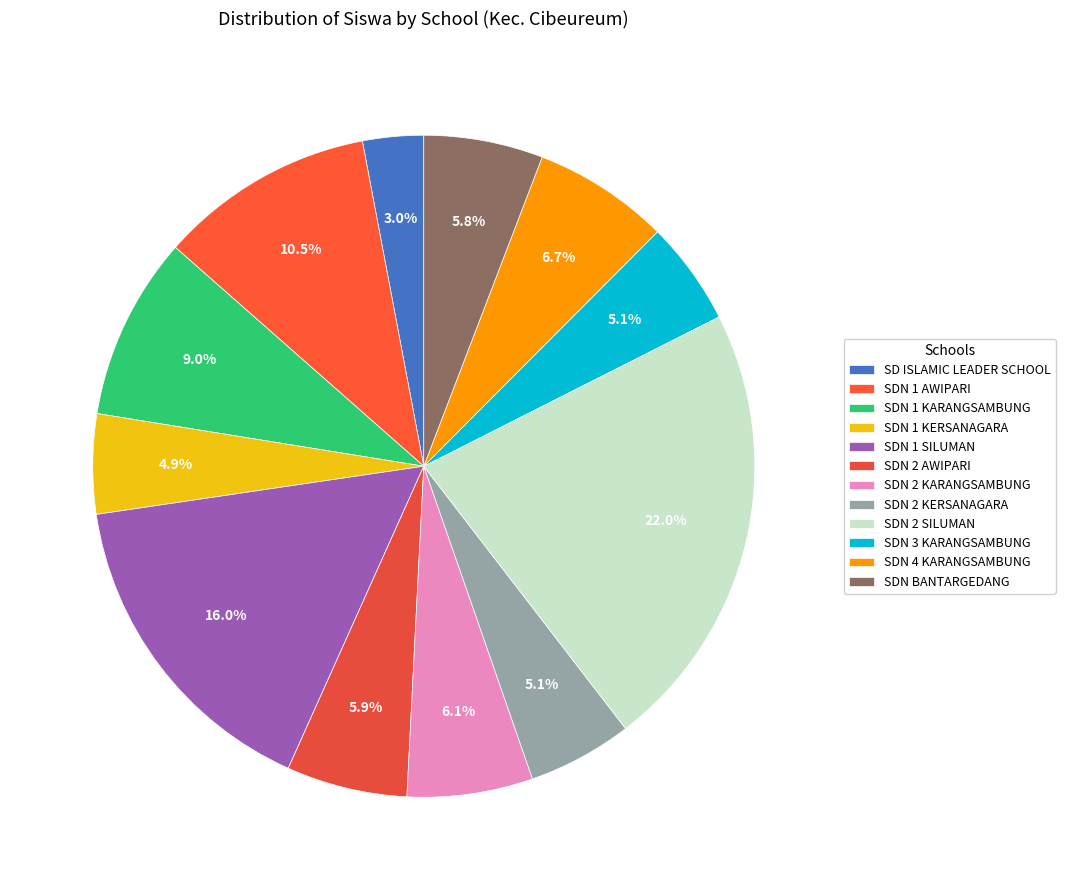

What is the change in value from SDN 2 AWIPARI to SDN 4 KARANGSAMBUNG?

+19